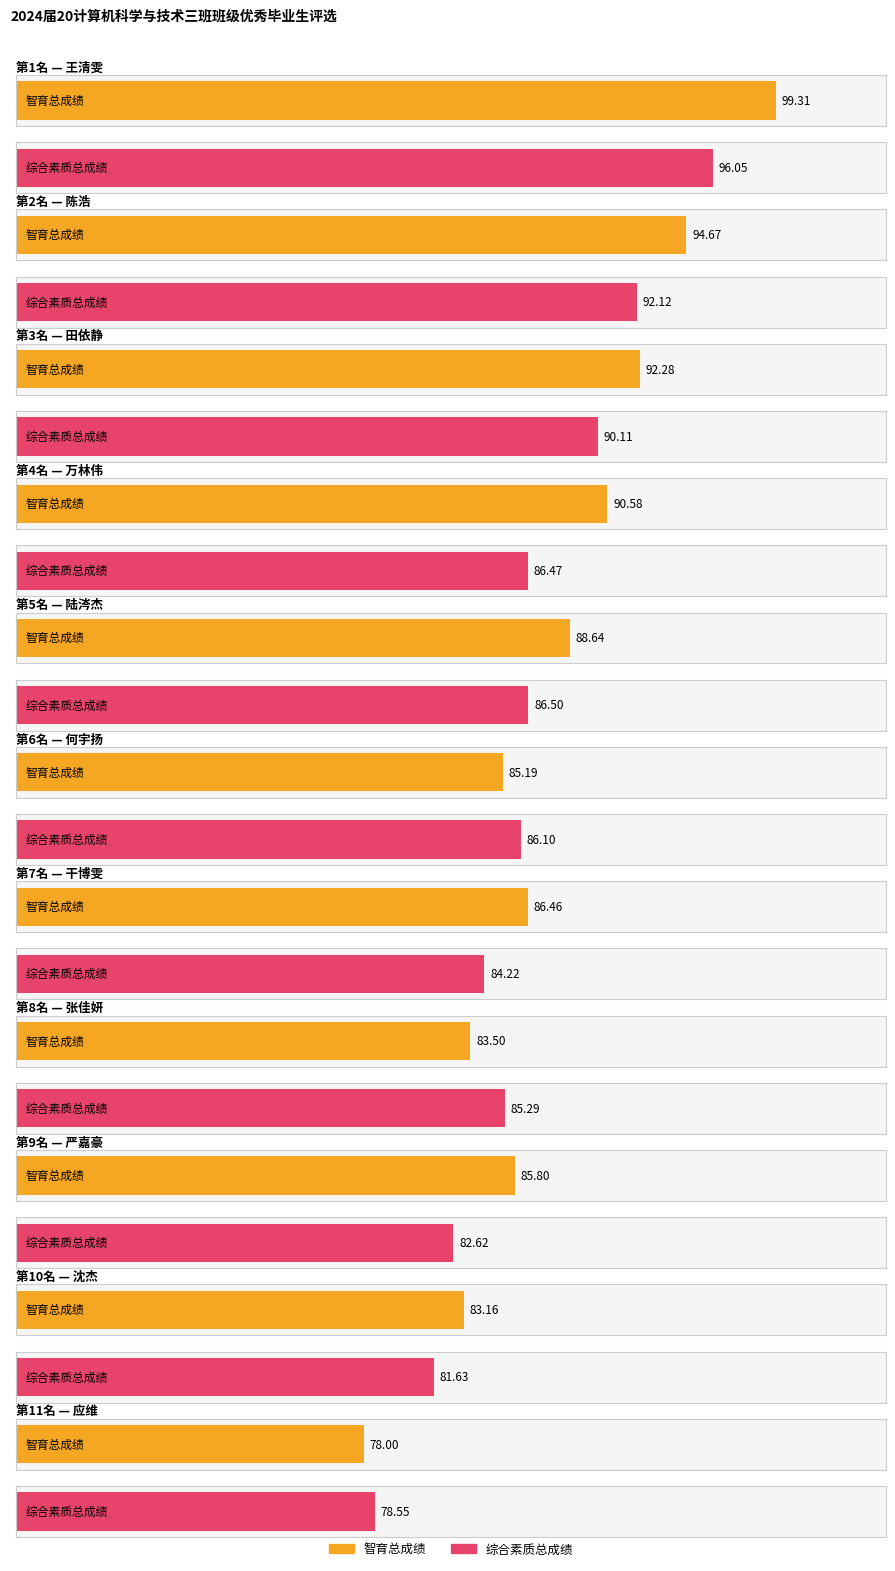

How many groups of bars are there?

11